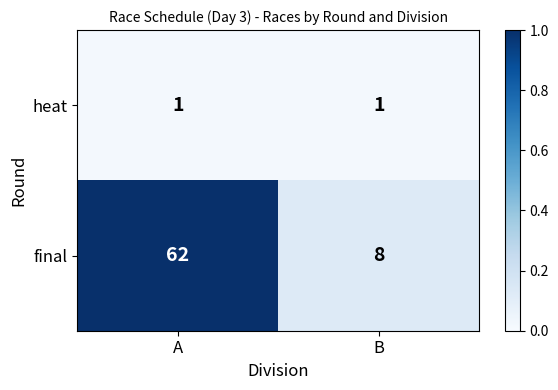

True or false: heat has a value of 1 at A.

True